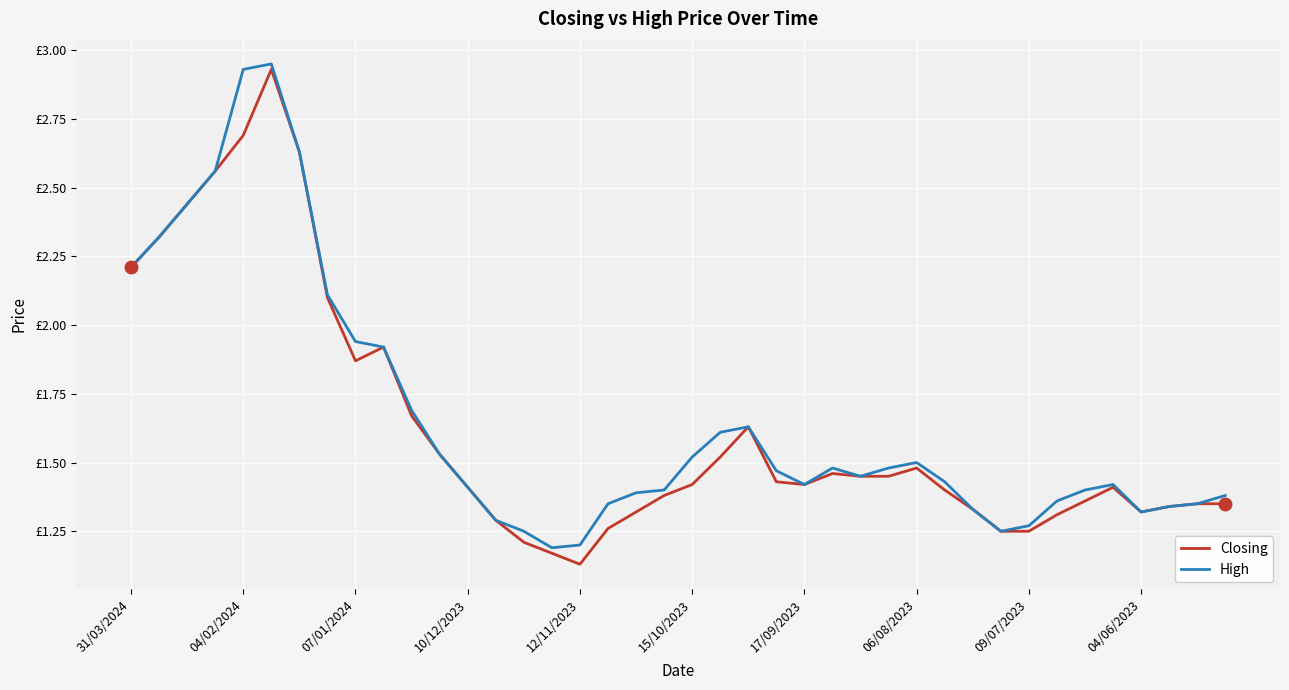

Does the chart display data point markers on the line(s)?

No